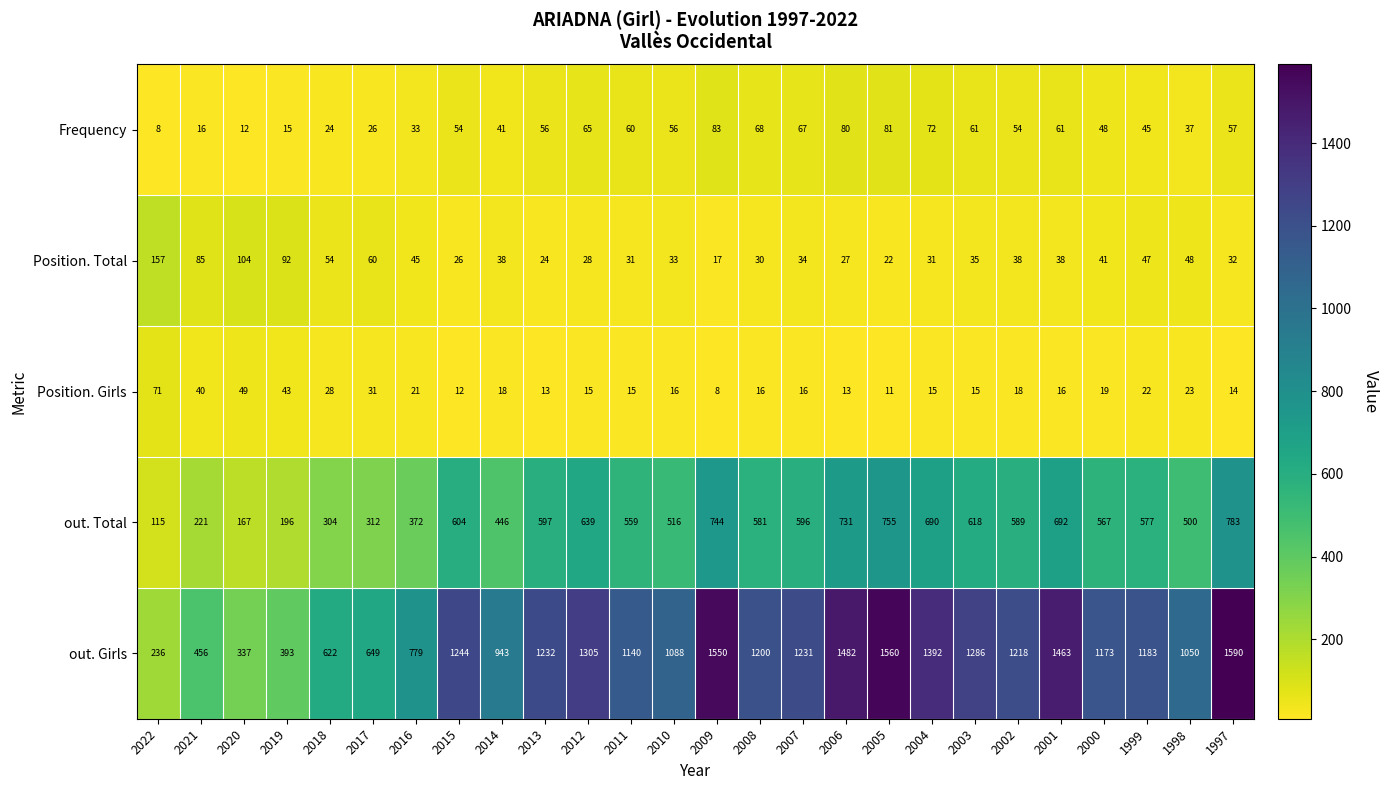

Which series has the largest total across all categories?

out. Girls